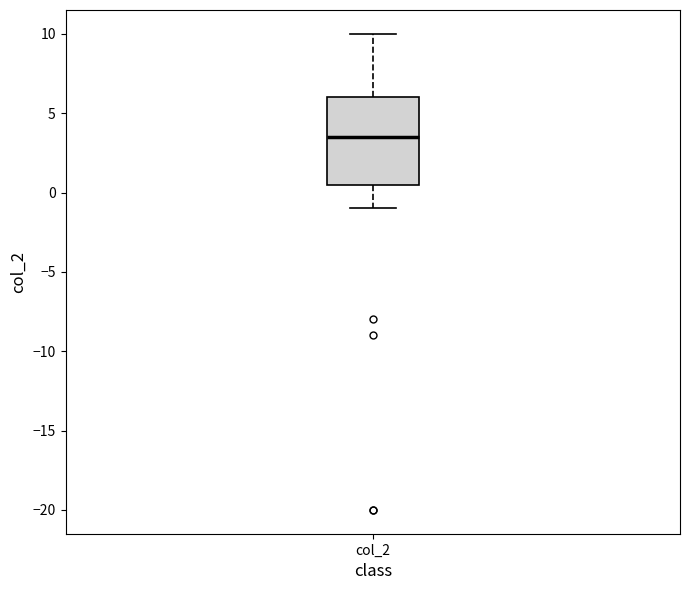

Transcribe this box plot: give where the median line is, the range the box spans, and where the two whiskers end, as read against the y-axis. The values are not printed on the chart, so give them approximately, as read against the axis.

median 3.5, box 0.5 to 6.0, whiskers -1.0 to 10.0